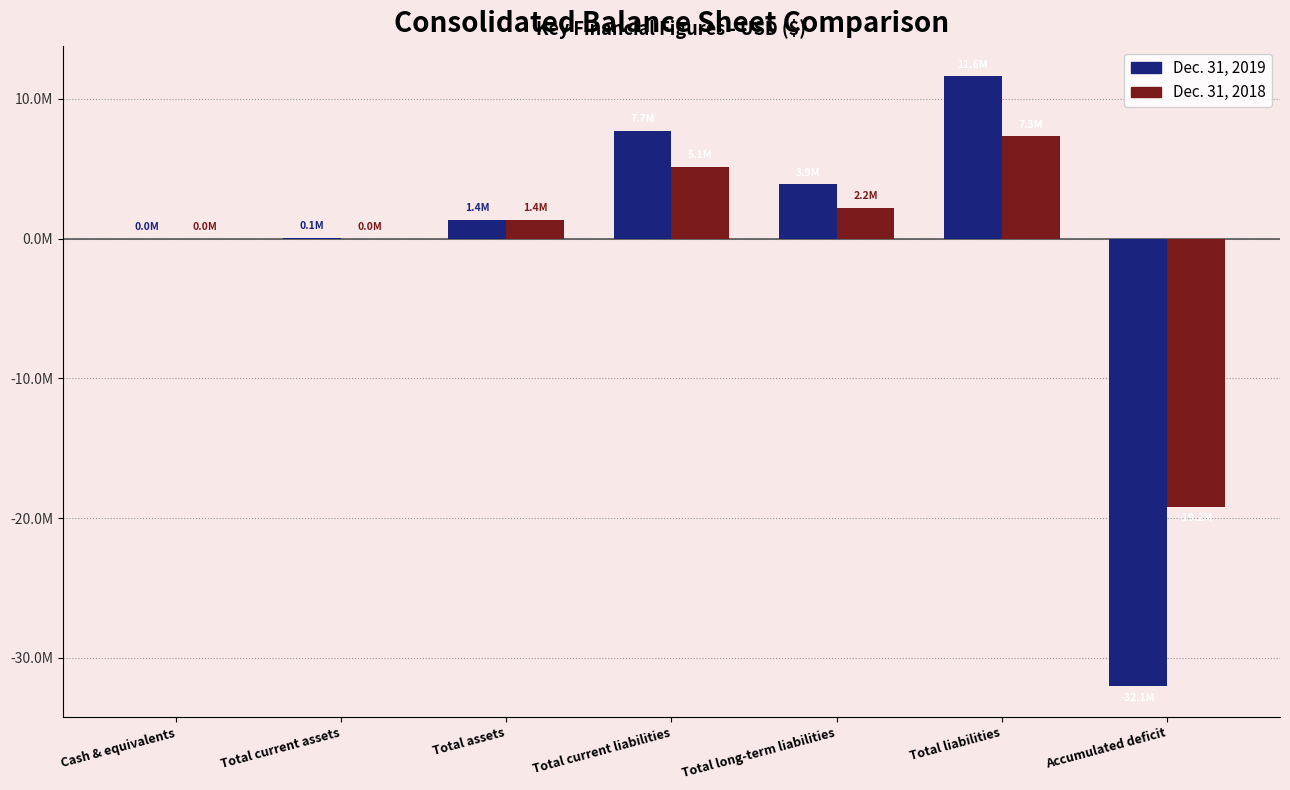

What are all the series names shown in the legend?

Dec. 31, 2019, Dec. 31, 2018